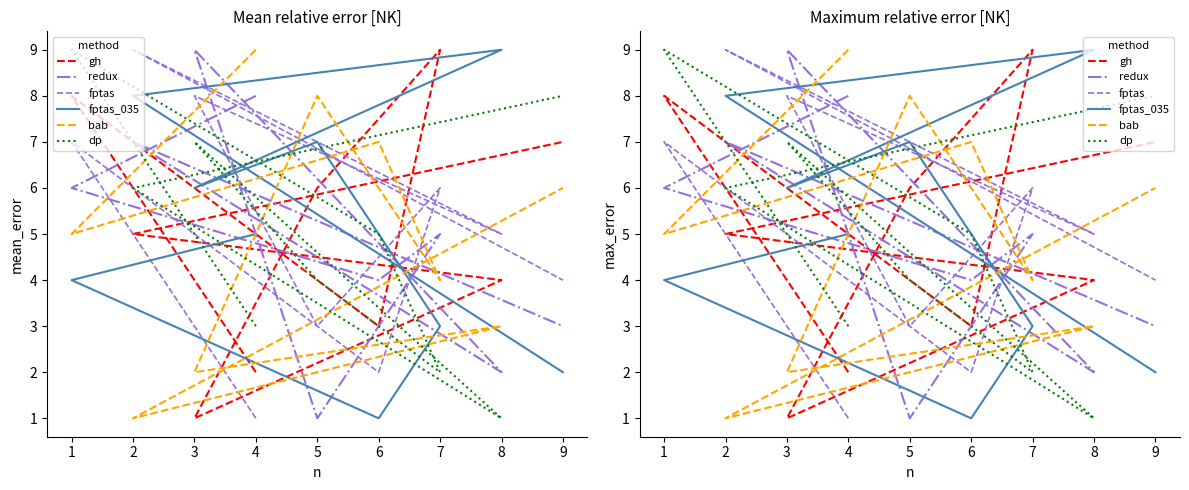

What is the average value of the gh series?

5